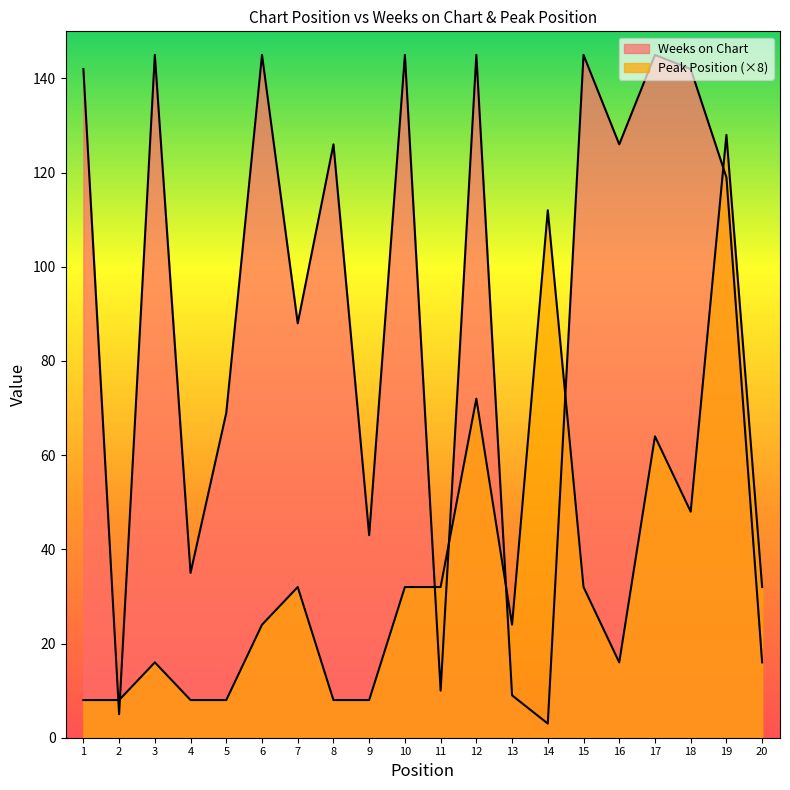

List the series in order of their overall mean, highest first.

Weeks on Chart, Peak Position